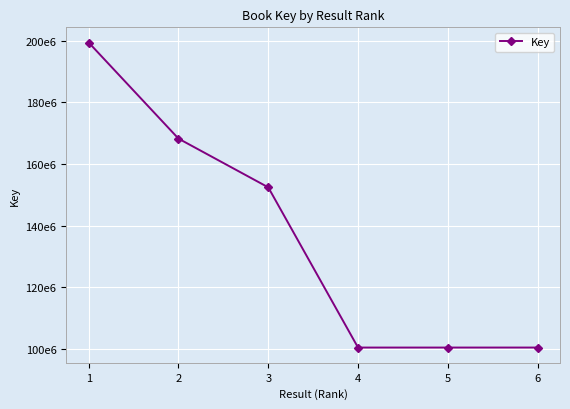

Is this an area chart (filled region under the line)?

No